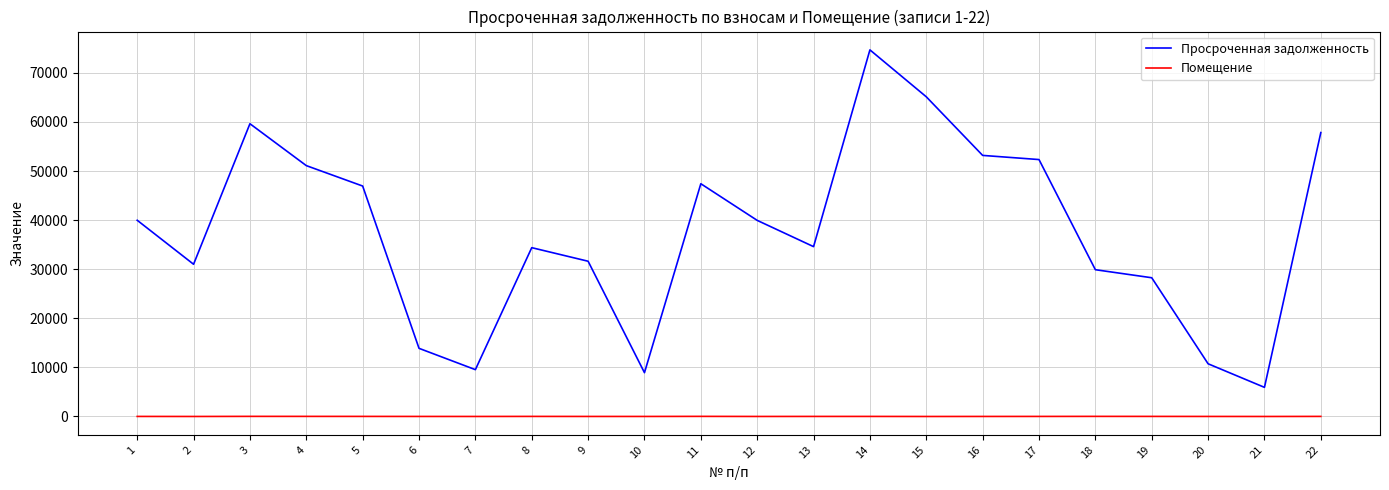

Does the chart display data point markers on the line(s)?

No